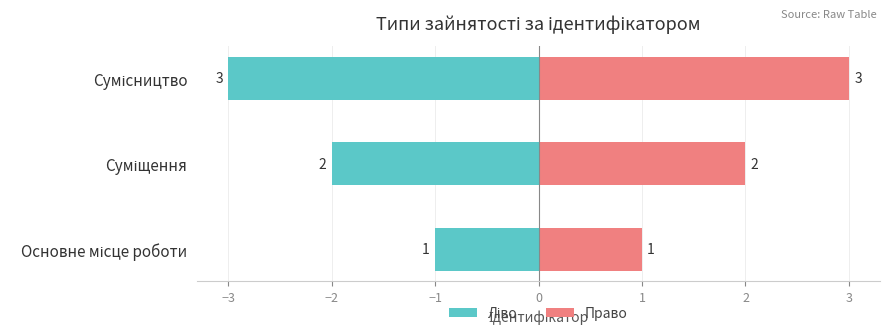

Reading left to right, transcribe all the data shown in this chart.

Ліво: -1	-2	-3
Право: 1	2	3